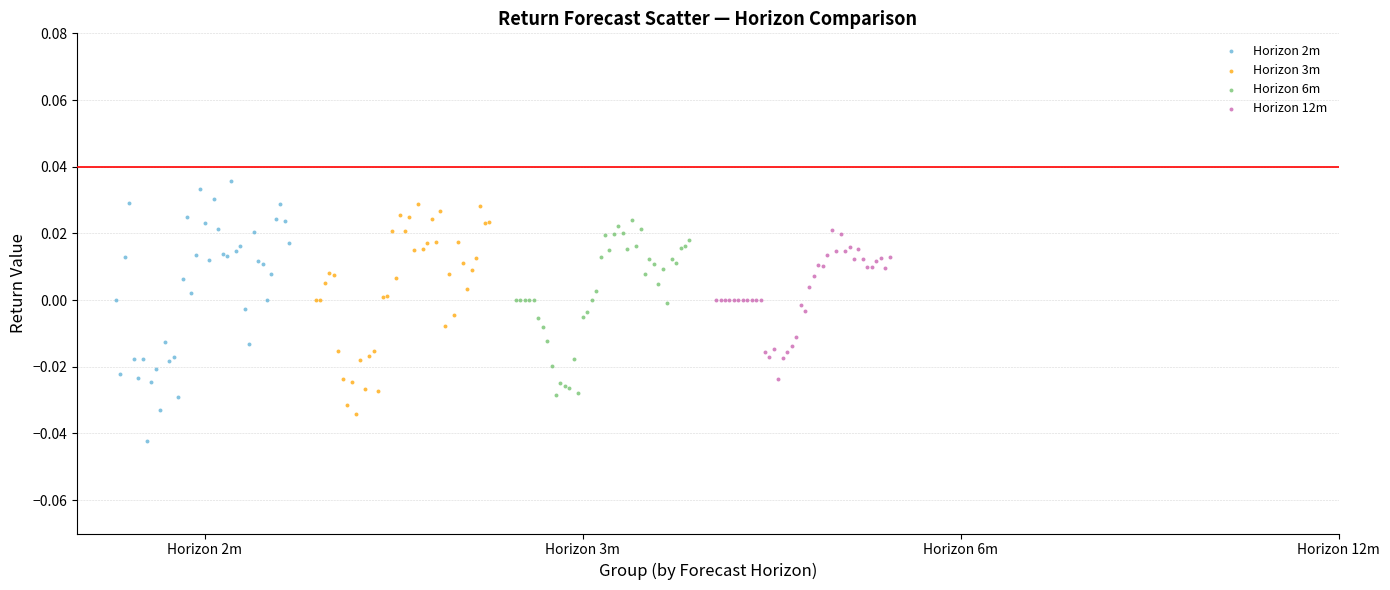

Which series contains the lowest Y value?

Horizon 2m